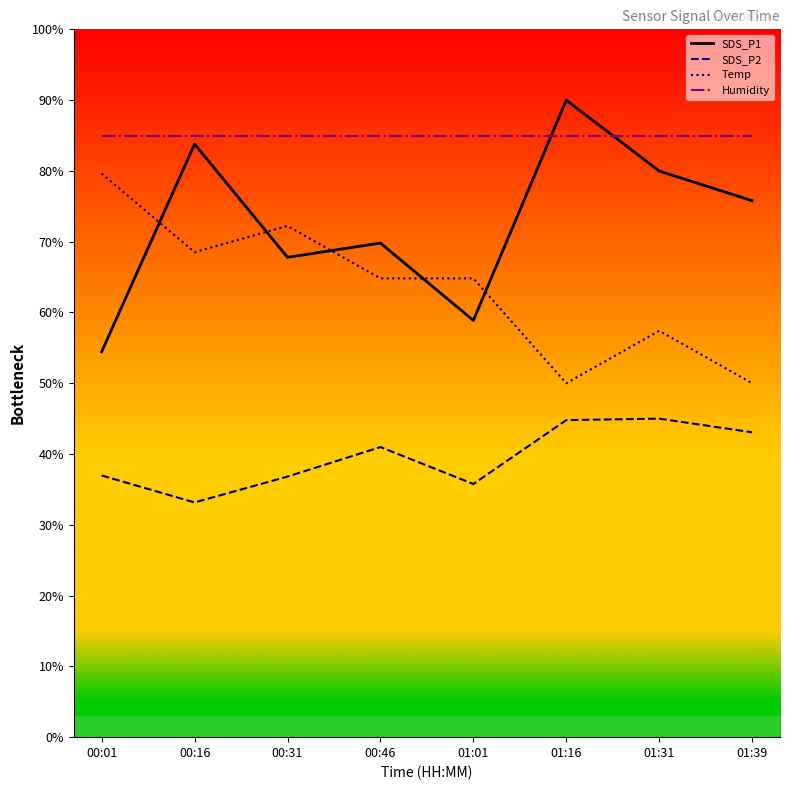

What is the value of the SDS_P2 point at the 8th from the left?

43.1